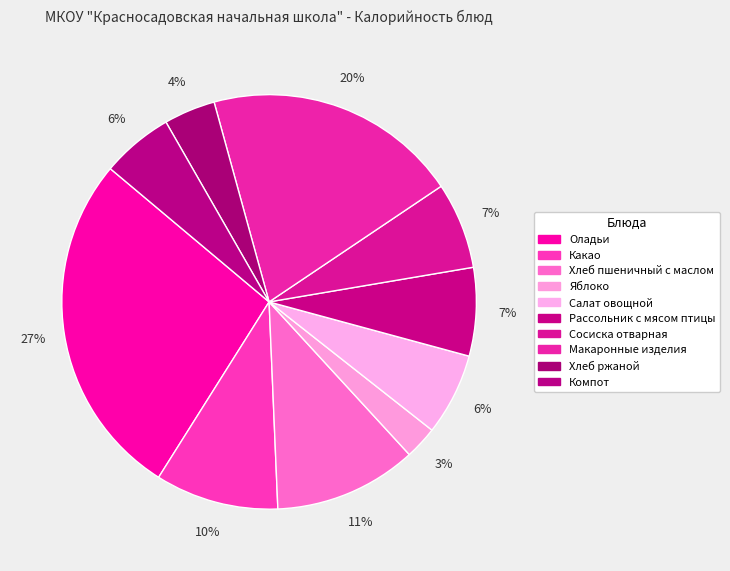

The Какао slice represents 2% of the pie. True or false?

False